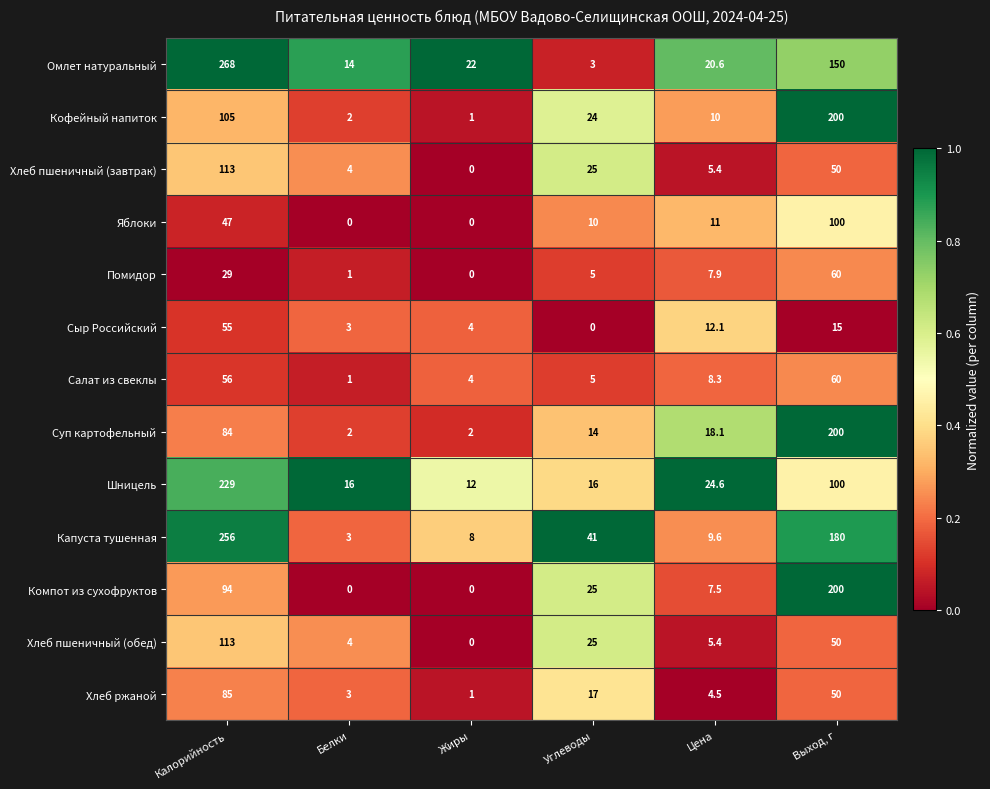

True or false: Шницель has a value of 21.4 at Жиры.

False